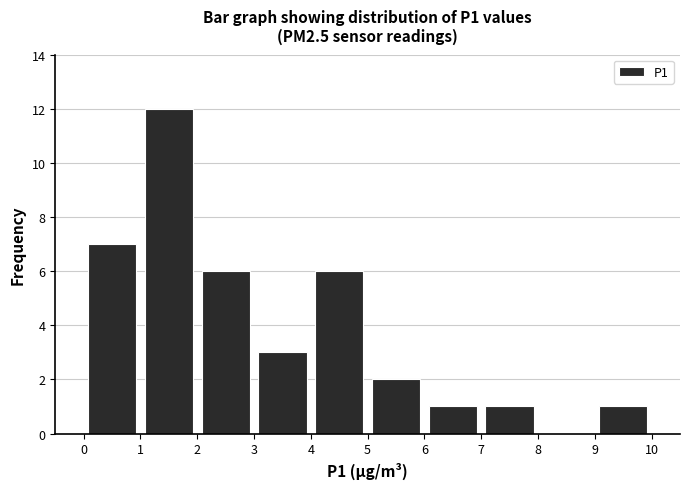

What is the height of the bar covering 1 to 2 on the x-axis? The values are not printed on the chart, so give them approximately, as read against the axis.

12